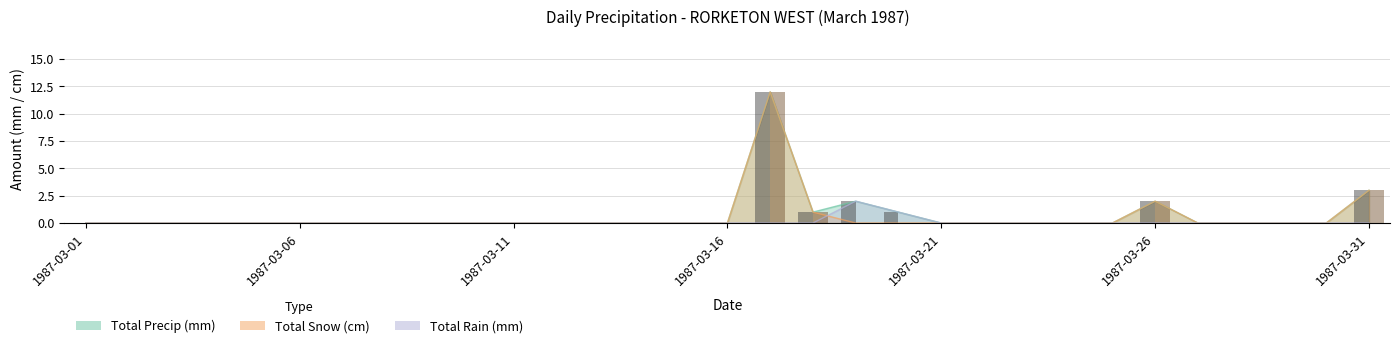

The value of Total Rain (mm) at 1987-03-26 is -1. True or false?

False